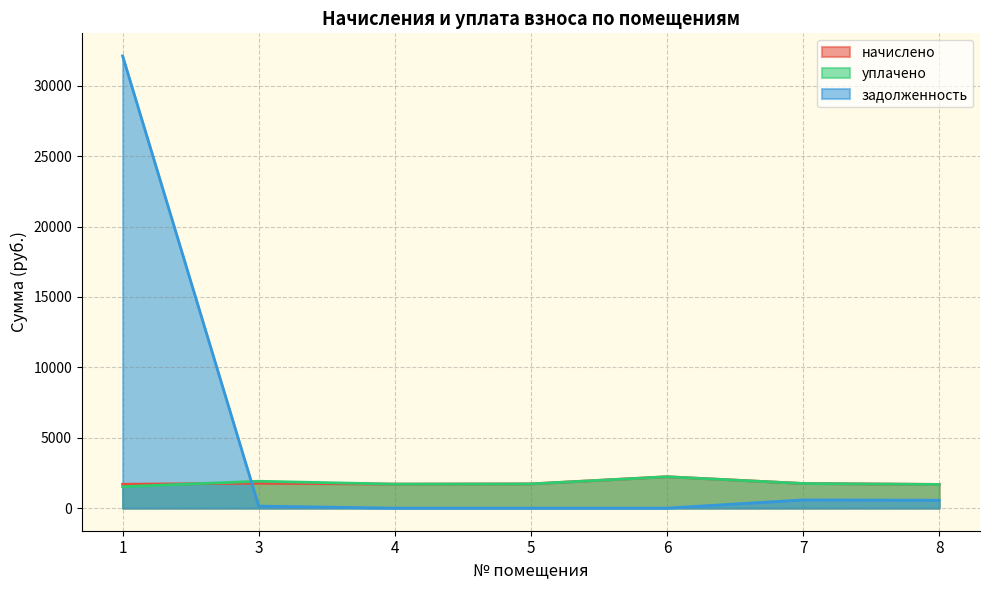

What is the spread (max minus min) of values at 1?

30591.5